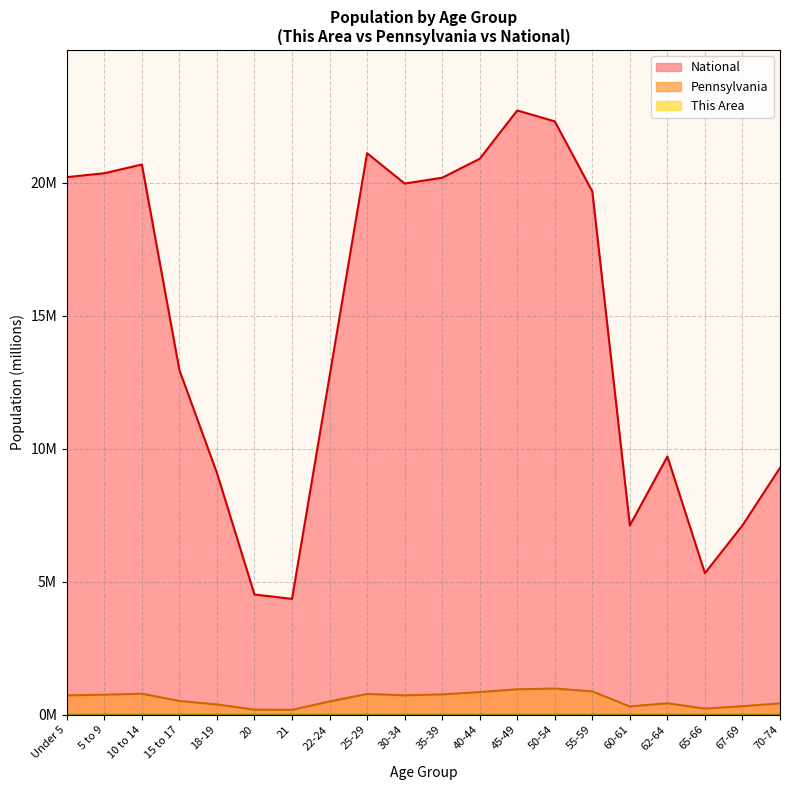

The value of National at 15 to 17 is 13.0. True or false?

True